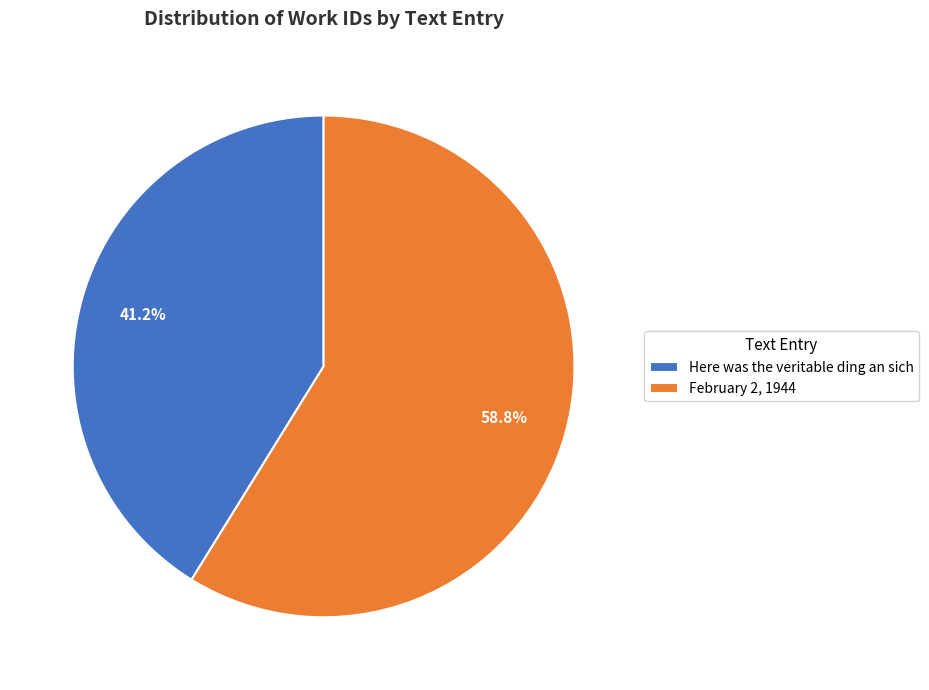

Which slice is the smallest?

Here was the veritable ding an sich